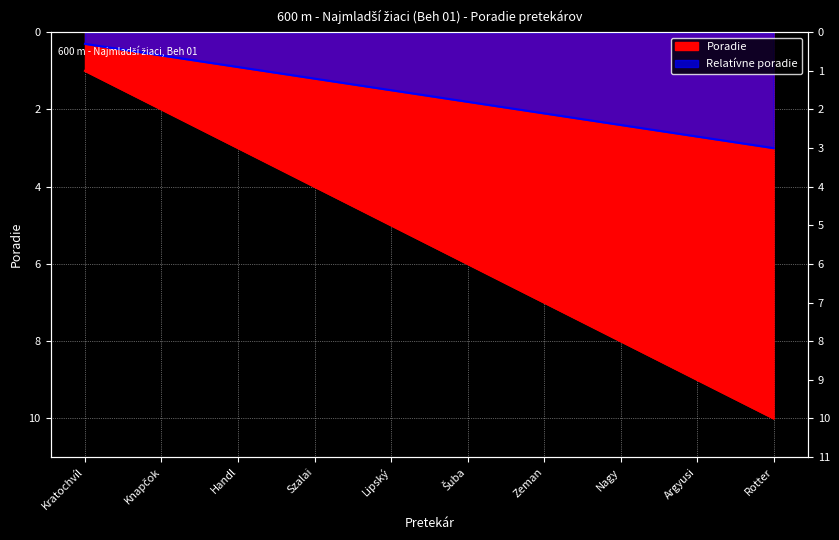

What is the minimum value shown in the chart?

0.3